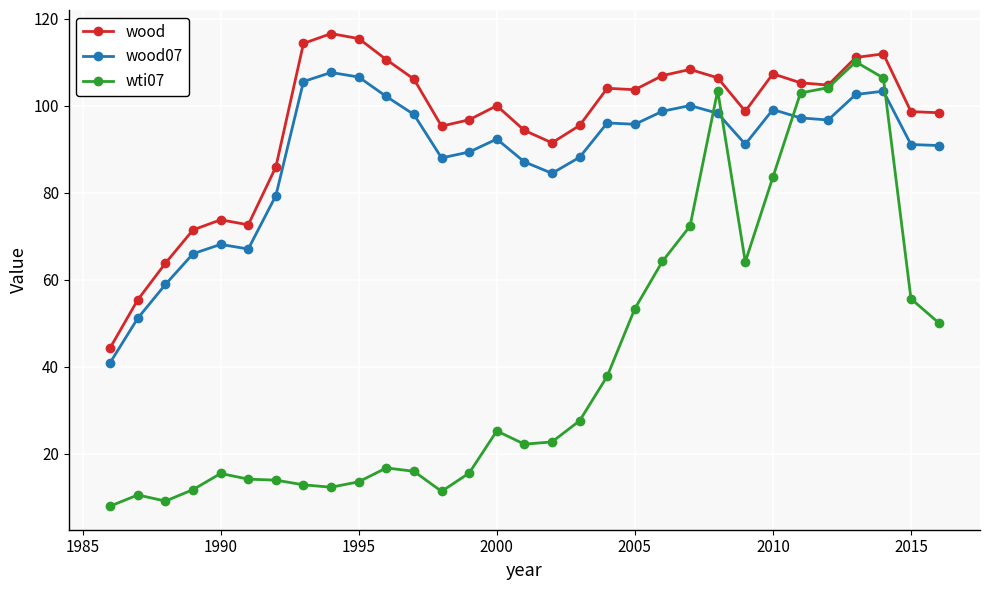

Which series has the widest spread of values?

wti07